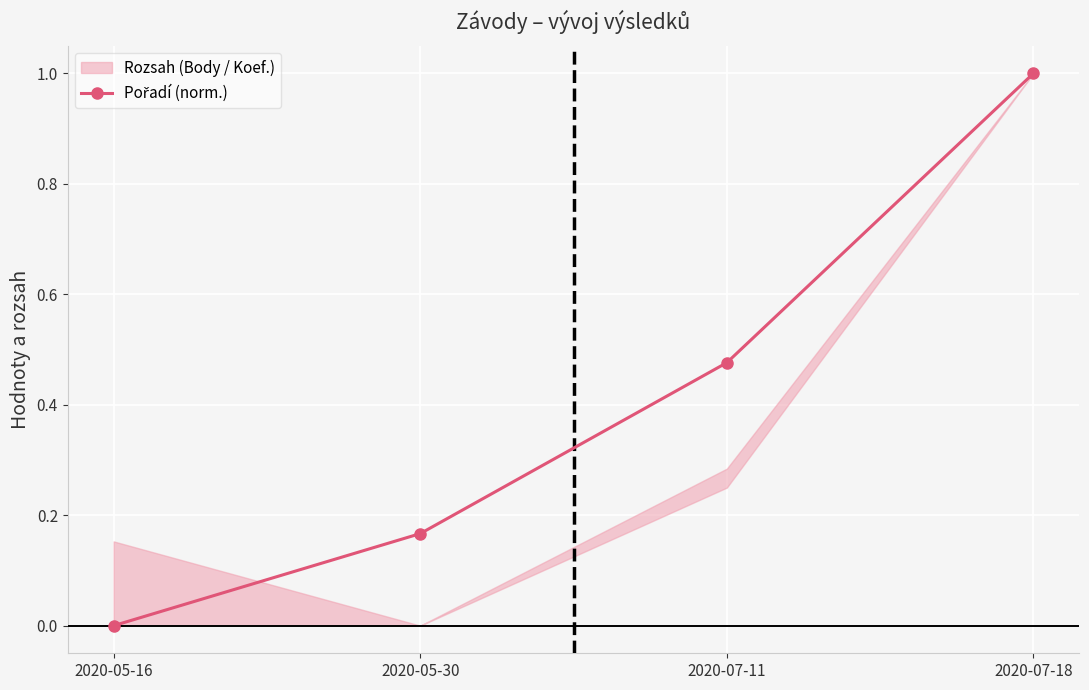

Reading left to right, transcribe all the data shown in this chart.

2020-05-16=0.0	2020-05-30=0.2	2020-07-11=0.5	2020-07-18=1.0